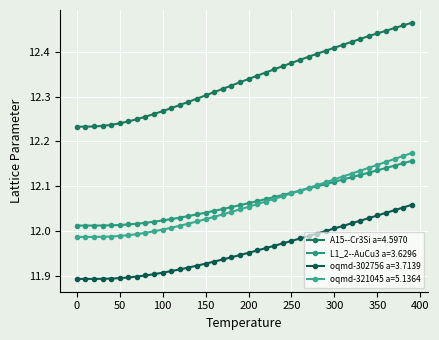

Reading right to left, transcribe all the data shown in this chart.

A15--Cr3Si a=4.5970: 390.0=12.5	380.0=12.5	370.0=12.5	360.0=12.4	350.0=12.4	340.0=12.4	330.0=12.4	320.0=12.4	310.0=12.4	300.0=12.4	290.0=12.4	280.0=12.4	270.0=12.4	260.0=12.4	250.0=12.4	240.0=12.4	230.0=12.4	220.0=12.4	210.0=12.3	200.0=12.3	190.0=12.3	180.0=12.3	170.0=12.3	160.0=12.3	150.0=12.3	140.0=12.3	130.0=12.3	120.0=12.3	110.0=12.3	100.0=12.3	90.0=12.3	80.0=12.3	70.0=12.2	60.0=12.2	50.0=12.2	40.0=12.2	30.0=12.2	20.0=12.2	10.0=12.2	0.0=12.2
L1_2--AuCu3 a=3.6296: 390.0=12.2	380.0=12.2	370.0=12.1	360.0=12.1	350.0=12.1	340.0=12.1	330.0=12.1	320.0=12.1	310.0=12.1	300.0=12.1	290.0=12.1	280.0=12.1	270.0=12.1	260.0=12.1	250.0=12.1	240.0=12.1	230.0=12.1	220.0=12.1	210.0=12.1	200.0=12.1	190.0=12.1	180.0=12.1	170.0=12.0	160.0=12.0	150.0=12.0	140.0=12.0	130.0=12.0	120.0=12.0	110.0=12.0	100.0=12.0	90.0=12.0	80.0=12.0	70.0=12.0	60.0=12.0	50.0=12.0	40.0=12.0	30.0=12.0	20.0=12.0	10.0=12.0	0.0=12.0
oqmd-302756 a=3.7139: 390.0=12.1	380.0=12.1	370.0=12.0	360.0=12.0	350.0=12.0	340.0=12.0	330.0=12.0	320.0=12.0	310.0=12.0	300.0=12.0	290.0=12.0	280.0=12.0	270.0=12.0	260.0=12.0	250.0=12.0	240.0=12.0	230.0=12.0	220.0=12.0	210.0=12.0	200.0=12.0	190.0=11.9	180.0=11.9	170.0=11.9	160.0=11.9	150.0=11.9	140.0=11.9	130.0=11.9	120.0=11.9	110.0=11.9	100.0=11.9	90.0=11.9	80.0=11.9	70.0=11.9	60.0=11.9	50.0=11.9	40.0=11.9	30.0=11.9	20.0=11.9	10.0=11.9	0.0=11.9
oqmd-321045 a=5.1364: 390.0=12.2	380.0=12.2	370.0=12.2	360.0=12.2	350.0=12.1	340.0=12.1	330.0=12.1	320.0=12.1	310.0=12.1	300.0=12.1	290.0=12.1	280.0=12.1	270.0=12.1	260.0=12.1	250.0=12.1	240.0=12.1	230.0=12.1	220.0=12.1	210.0=12.1	200.0=12.1	190.0=12.0	180.0=12.0	170.0=12.0	160.0=12.0	150.0=12.0	140.0=12.0	130.0=12.0	120.0=12.0	110.0=12.0	100.0=12.0	90.0=12.0	80.0=12.0	70.0=12.0	60.0=12.0	50.0=12.0	40.0=12.0	30.0=12.0	20.0=12.0	10.0=12.0	0.0=12.0